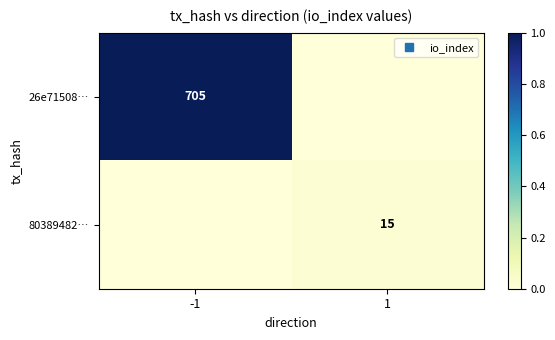

Which category has the lowest value in the 26e71508… series?

1